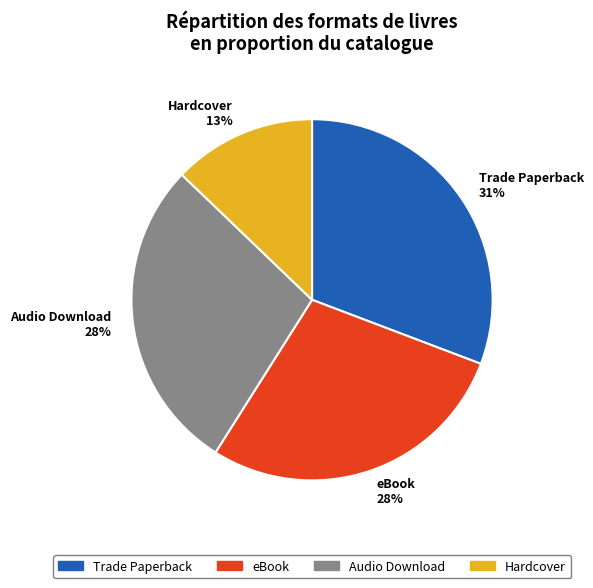

True or false: eBook accounts for 28% of the total.

True